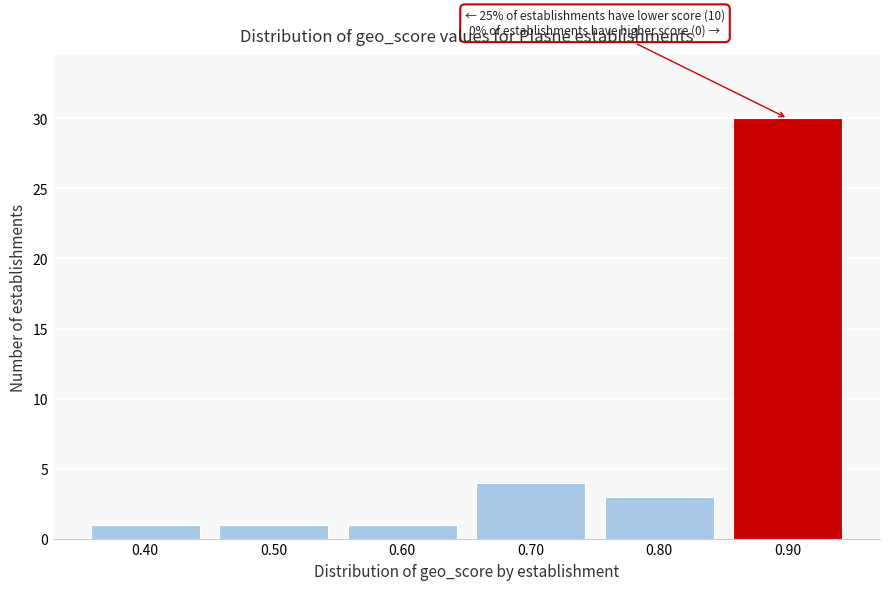

Reading right to left, what are all the values shown in this chart?

0.90=30	0.80=3	0.70=4	0.60=1	0.50=1	0.40=1